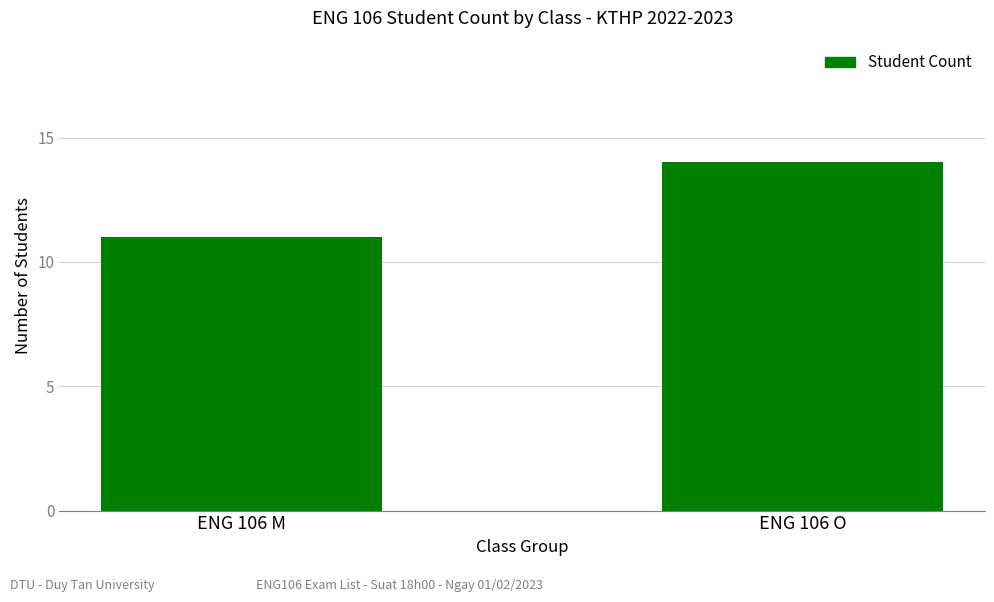

What is the maximum value shown in the chart?

14